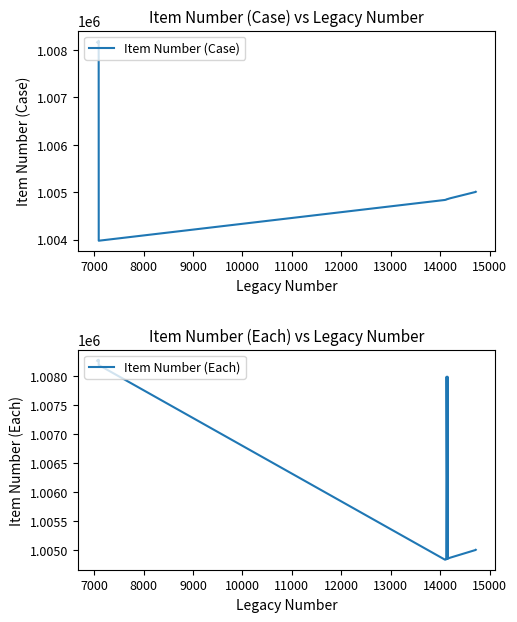

The value of Item Number (Each) at 19 is 1716000. True or false?

False